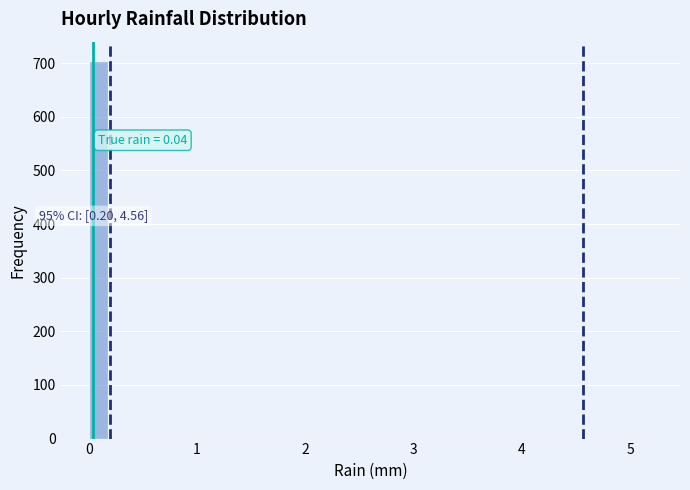

Around what value on the x-axis is the tallest bar? Give the approximate position of its centre, as read against the axis.

0.1